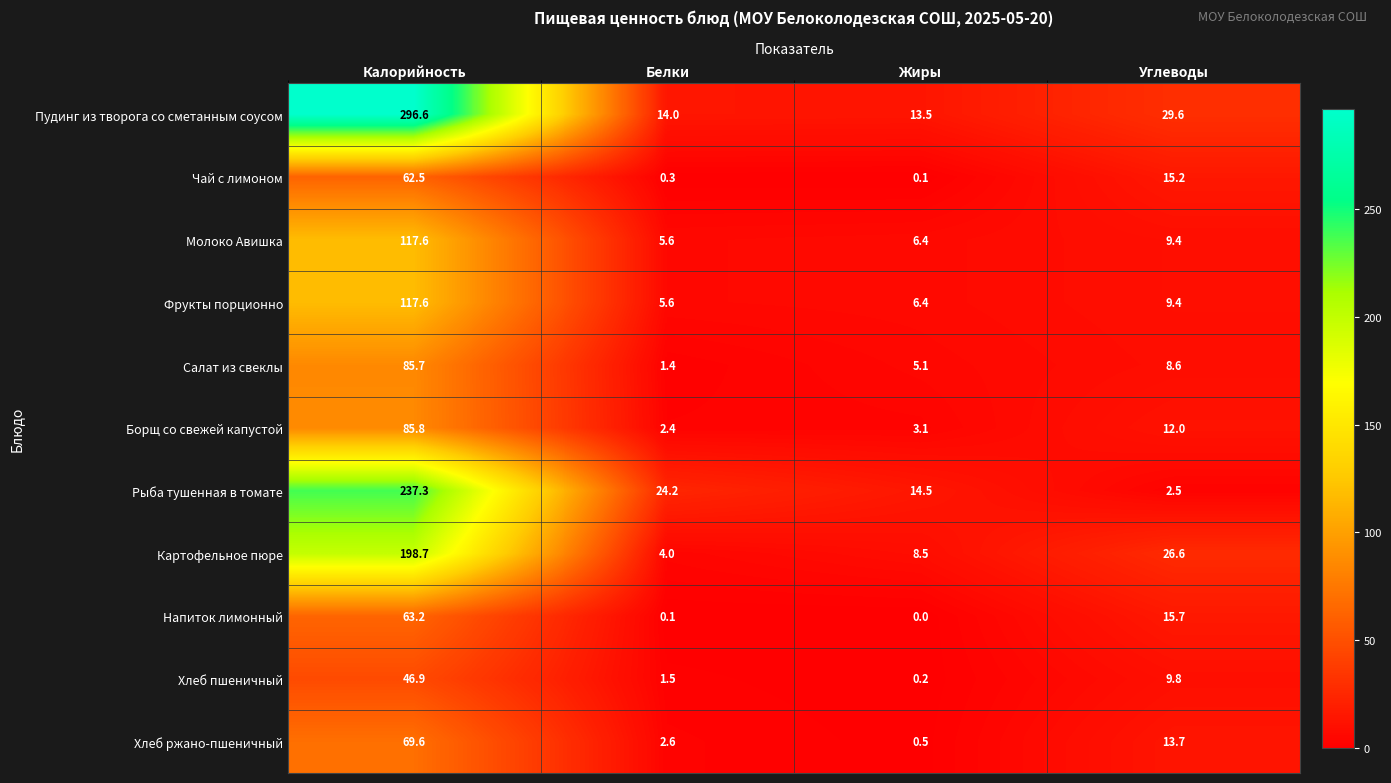

What is the sum of all Фрукты порционно values?

139.0